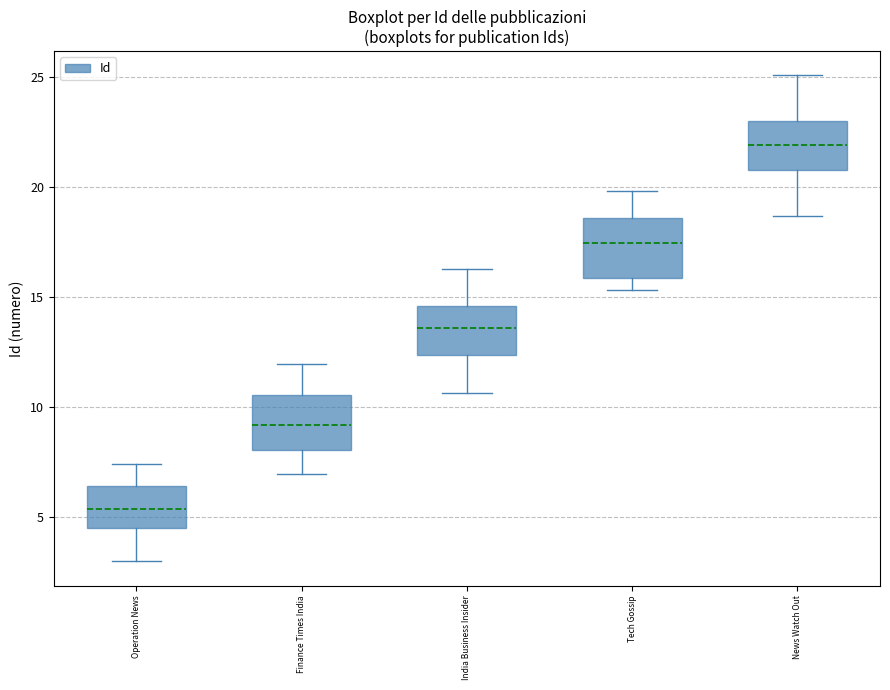

Reading left to right, transcribe this box plot: for each box, give where its median line is, the range the box spans, and where its two whiskers end, as read against the y-axis. The values are not printed on the chart, so give them approximately, as read against the axis.

Operation News: median 5.5, box 4.5 to 6.5, whiskers 3.0 to 7.5
Finance Times India: median 9.0, box 8.0 to 10.5, whiskers 7.0 to 12.0
India Business Insider: median 13.5, box 12.5 to 14.5, whiskers 10.5 to 16.5
Tech Gossip: median 17.5, box 16.0 to 18.5, whiskers 15.5 to 20.0
News Watch Out: median 22.0, box 21.0 to 23.0, whiskers 18.5 to 25.0